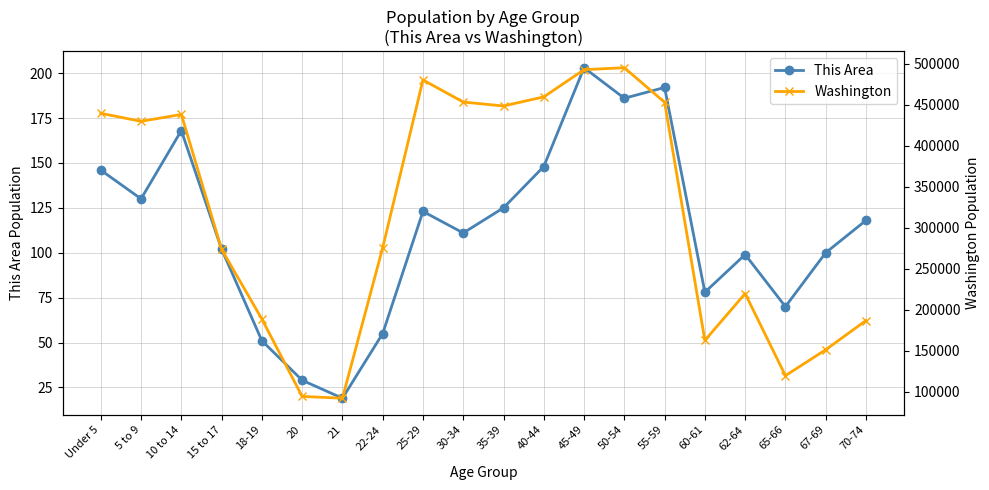

Which series has the largest range (max minus min)?

Washington